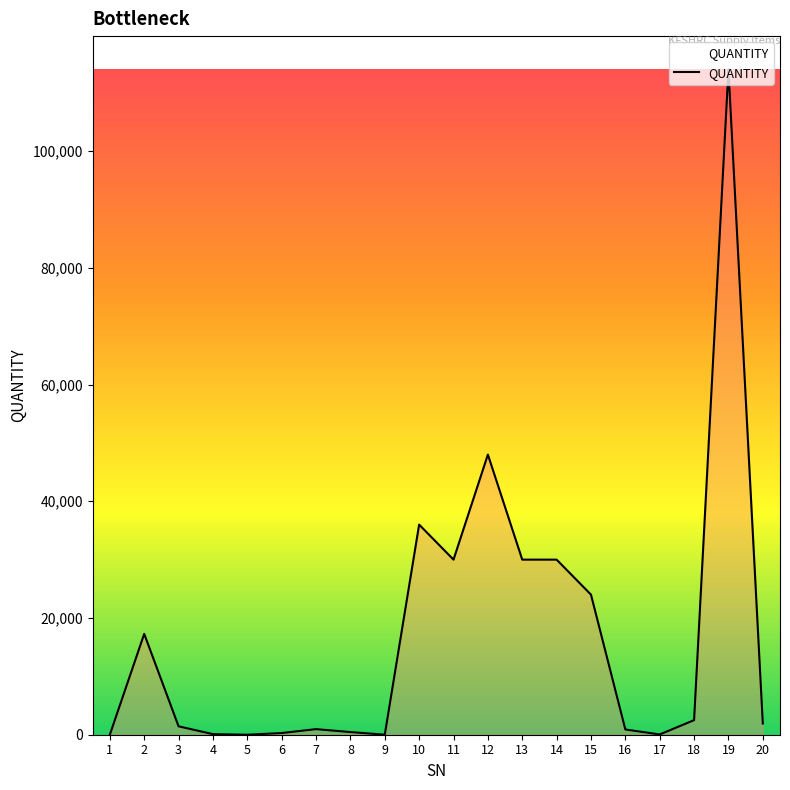

What is the greatest value displayed?

114000